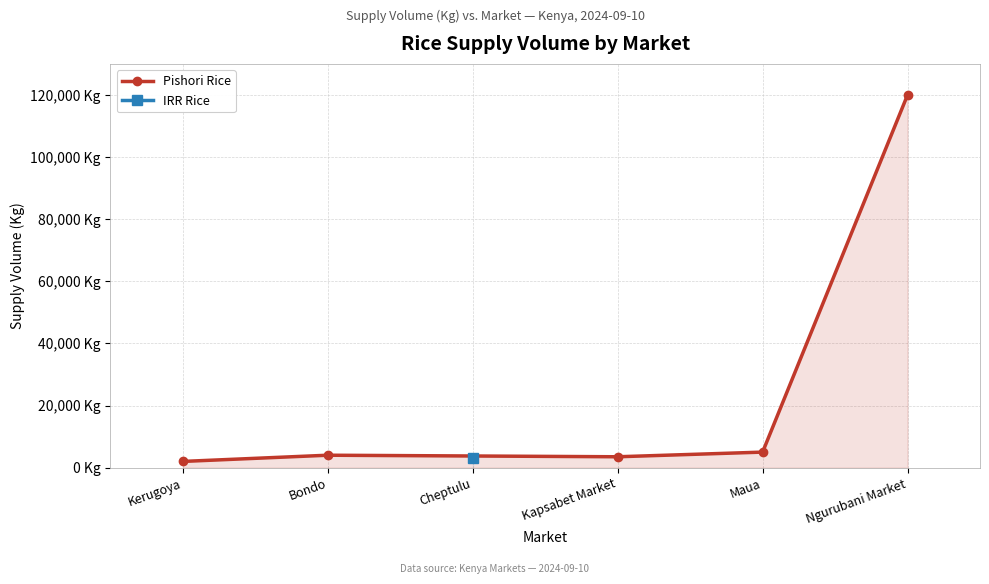

Reading left to right, extract all data points from this chart.

2000	4000	3500	5000	120000